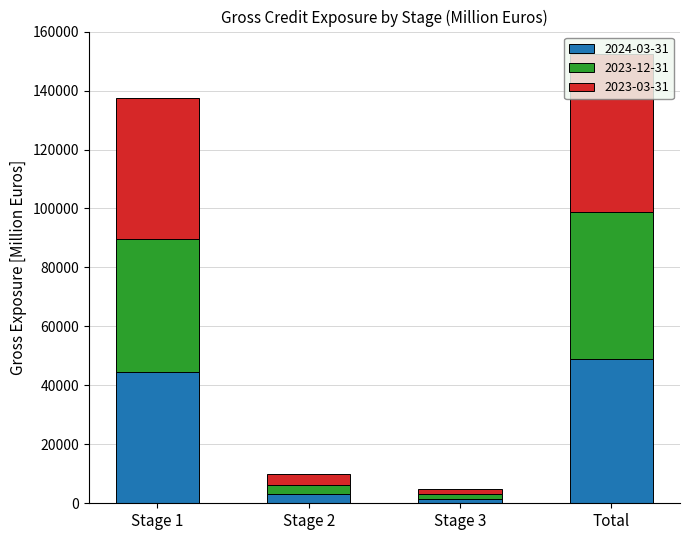

At which category is the sum across all series the highest?

Total